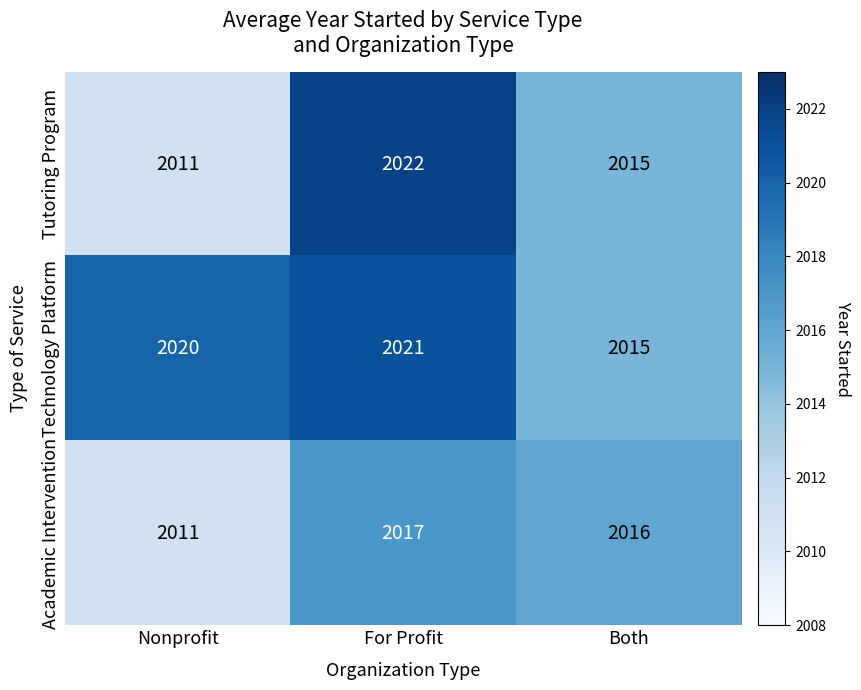

How many data points does each series have?

3